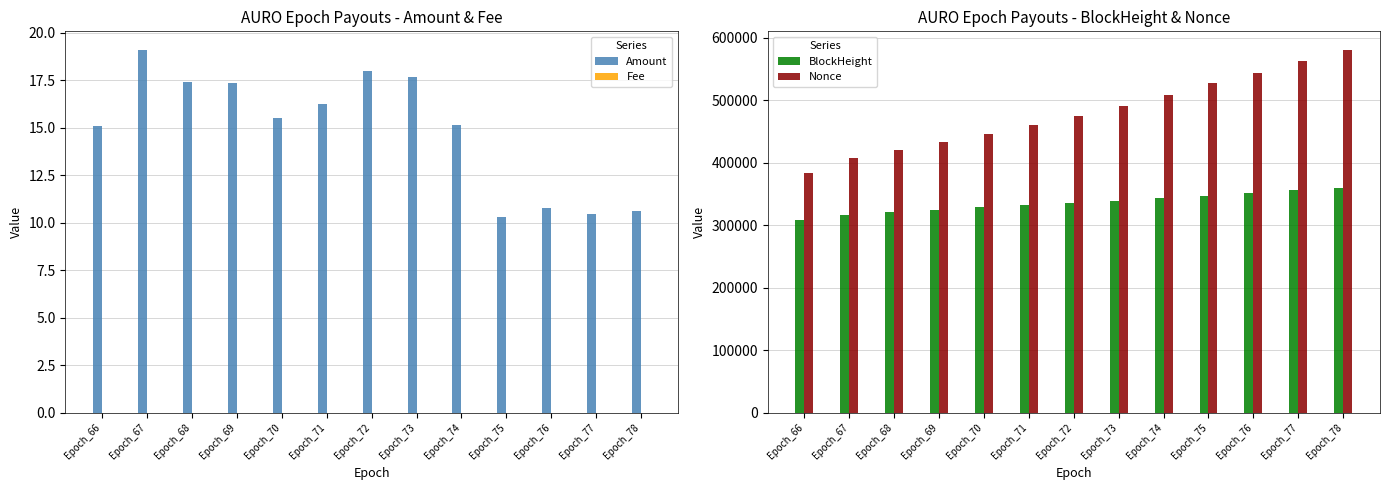

What is the approximate value of Amount at Epoch_74?

15.1